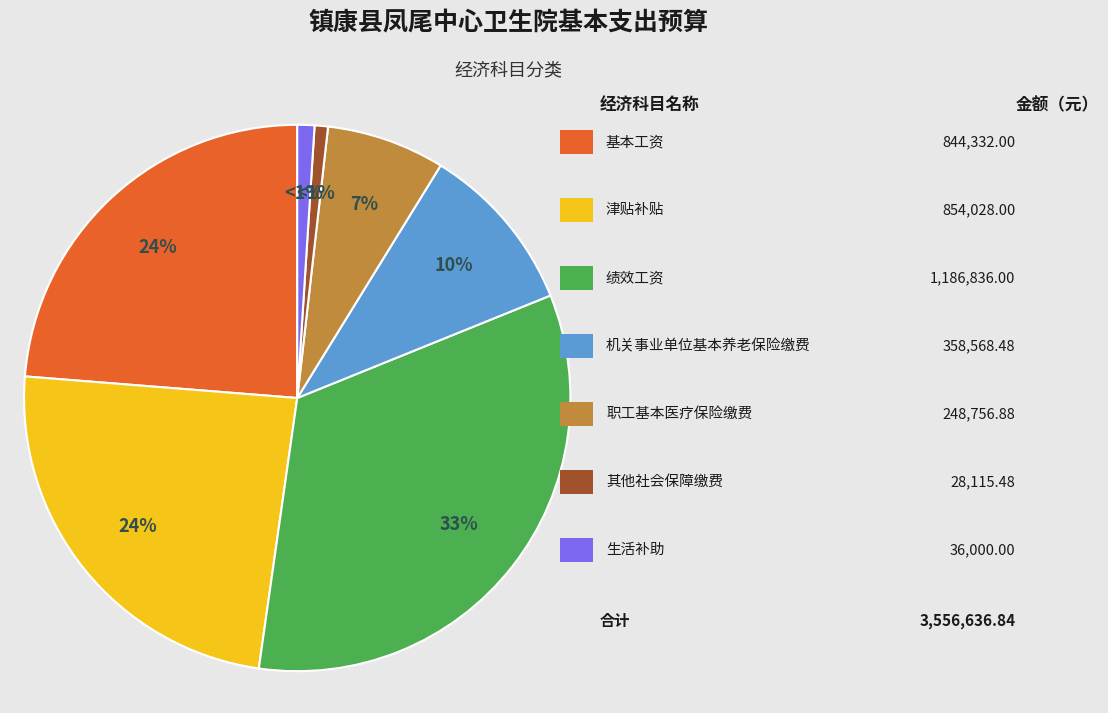

Does any single category account for the majority?

No